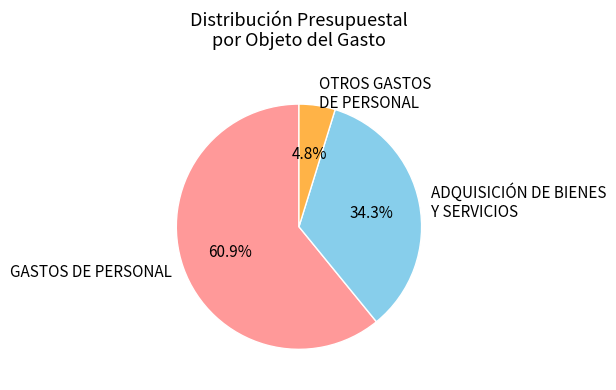

Which slice is the smallest?

OTROS GASTOS DE PERSONAL